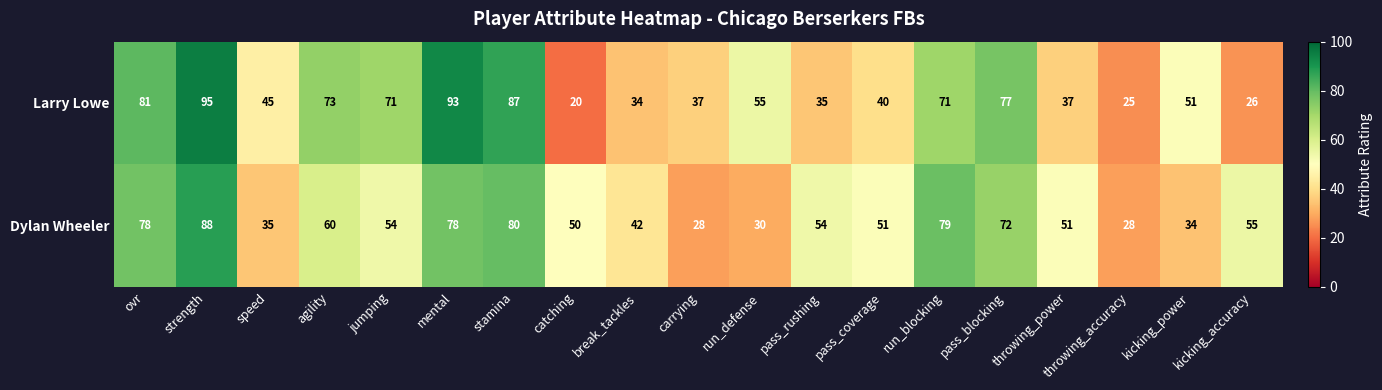

Rank the series by their average value, from highest to lowest.

Larry Lowe, Dylan Wheeler